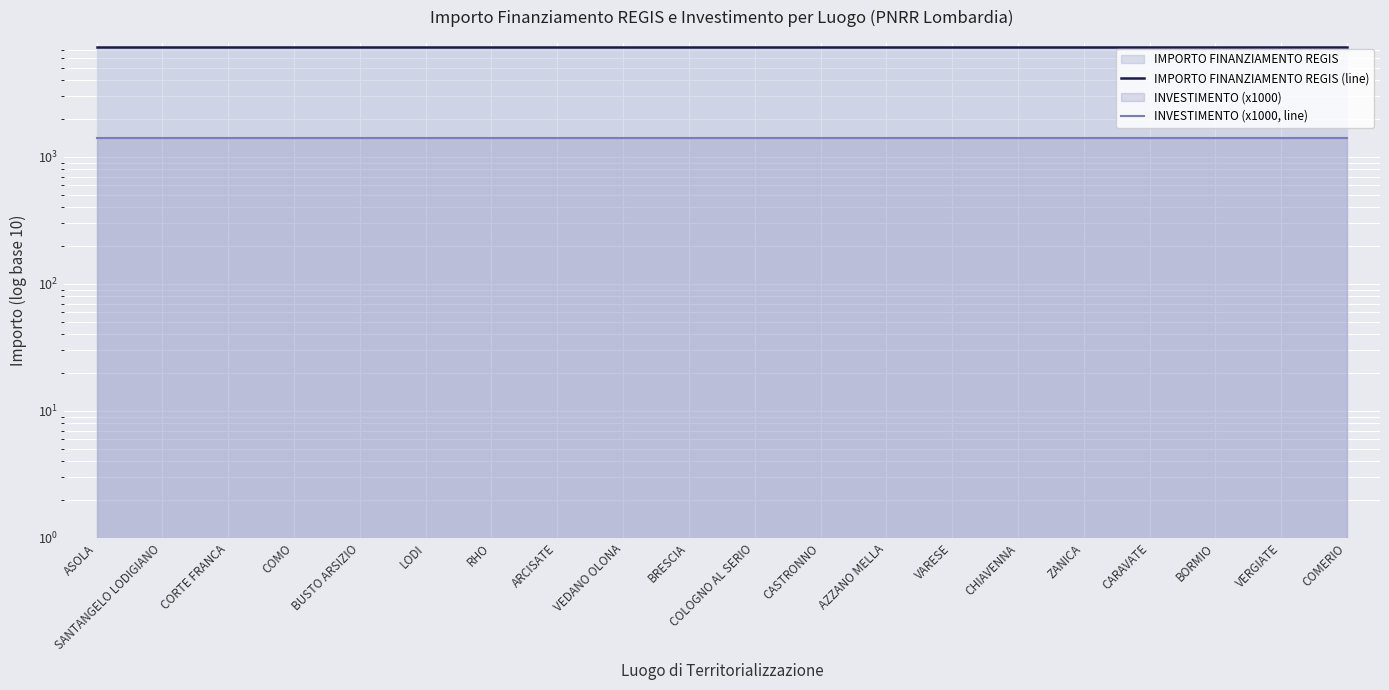

At which label does IMPORTO FINANZIAMENTO REGIS (line) reach its peak?

ASOLA